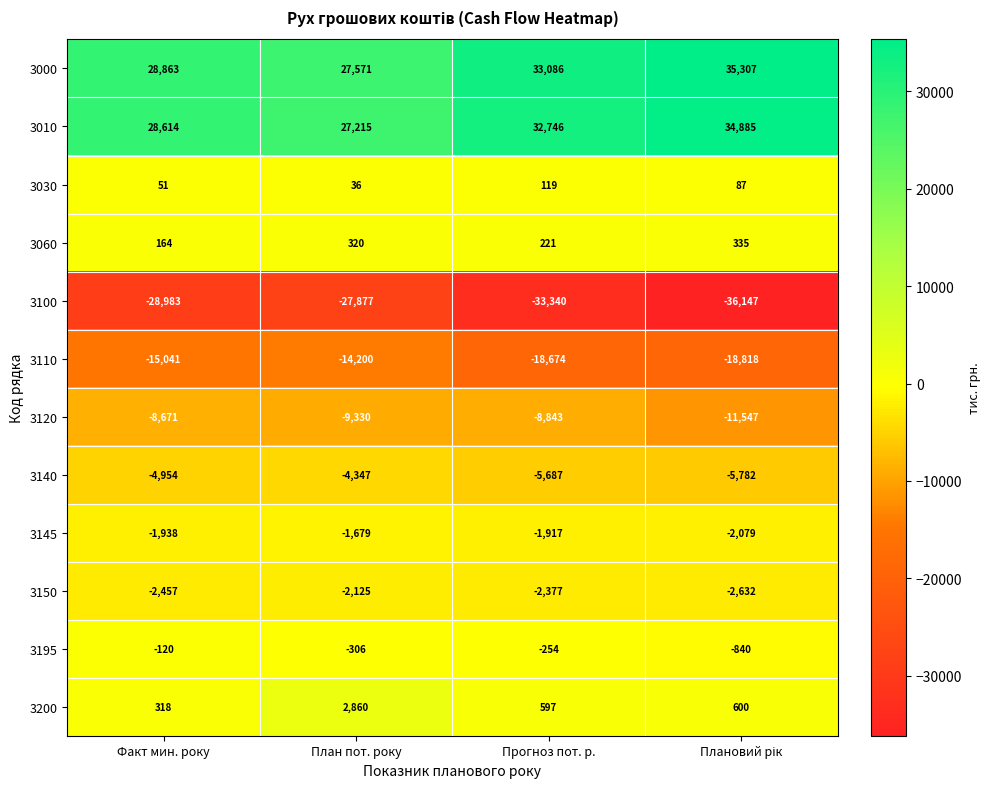

What is the difference between the highest and lowest values at План пот. року?

55448